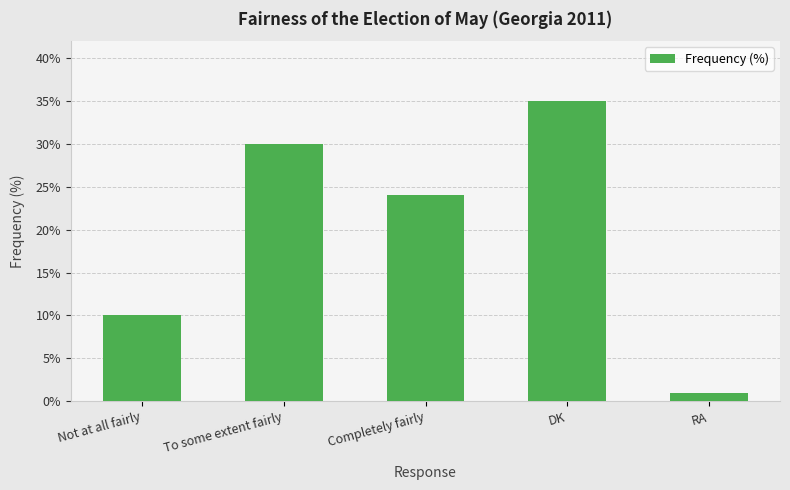

How many values are between 10 and 30?

3